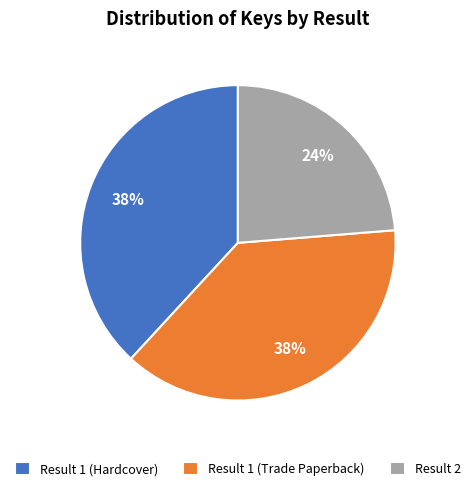

How many slices are in this pie chart?

3